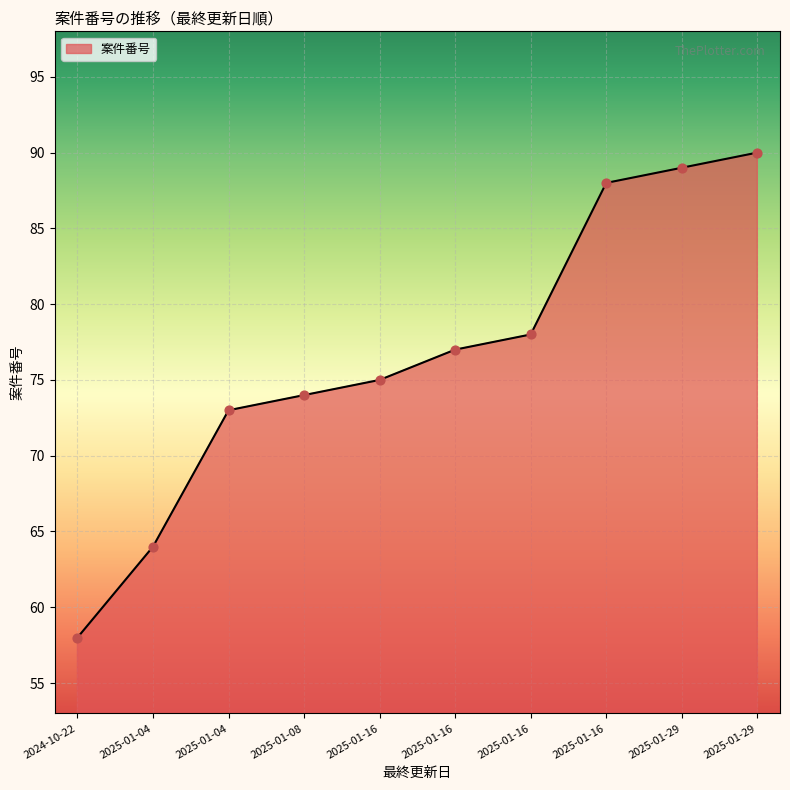

Between 2025-01-04 and 2025-01-04, which is larger?

2025-01-04